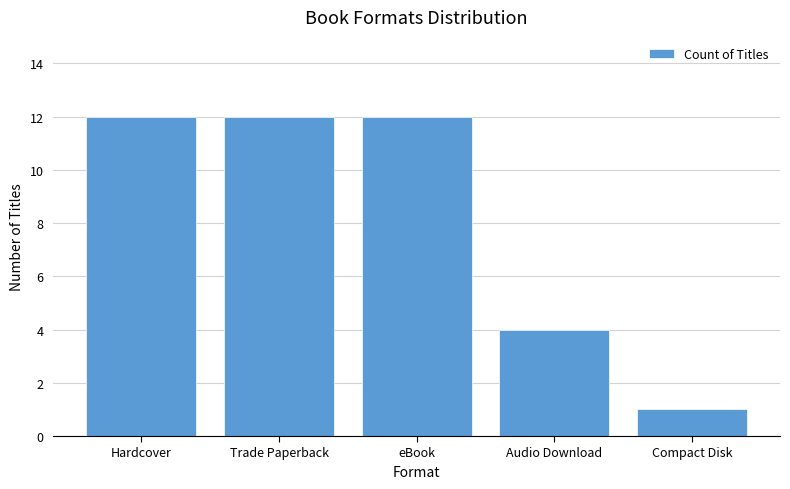

Where is the data nearest to the value 6?

Audio Download